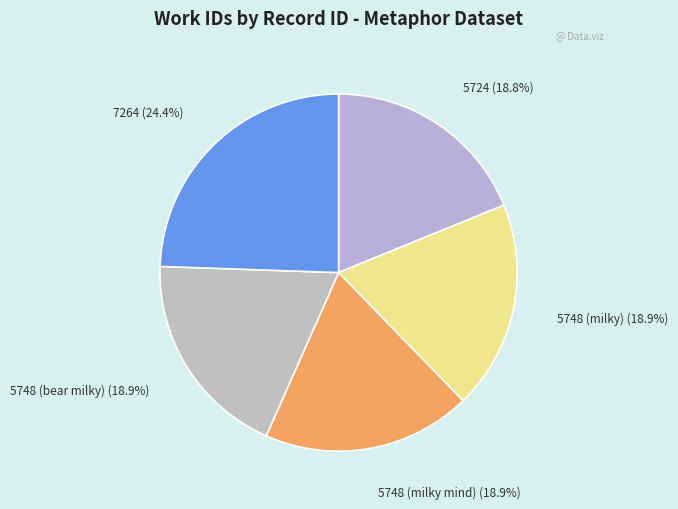

How many segments does this pie chart have?

5